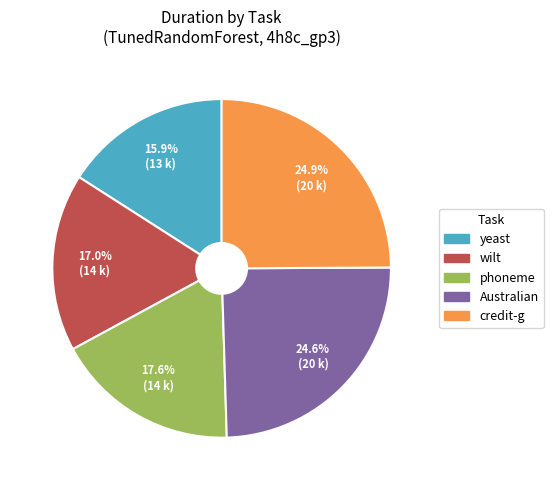

Is there any slice that represents more than half of the pie?

No